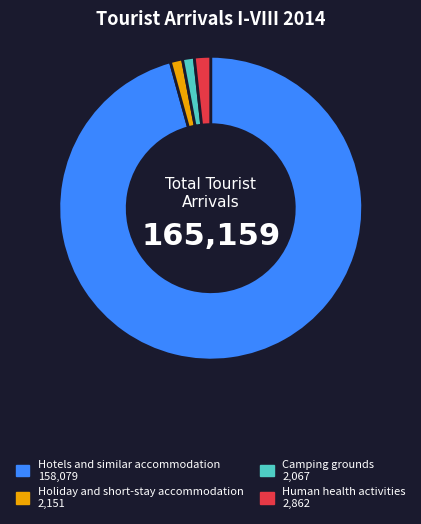

What is the ratio of the value at Human health activities to the value at Camping grounds?

1.4